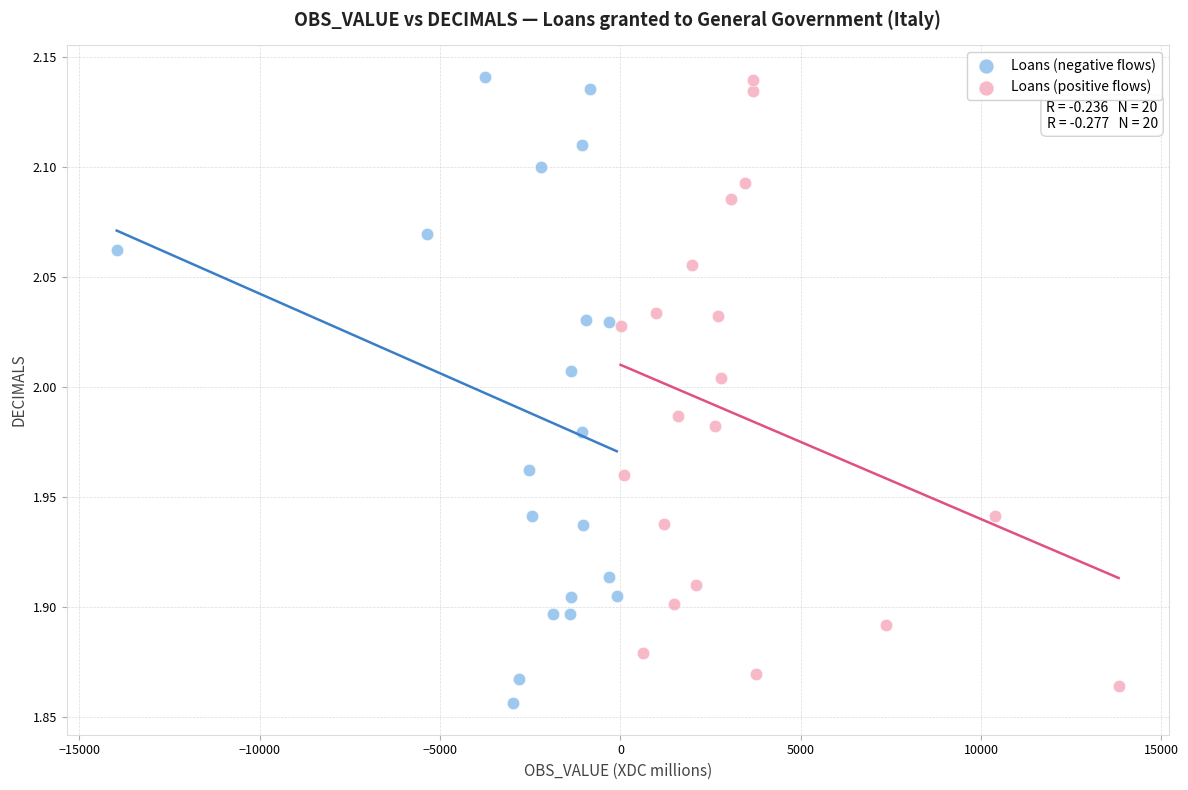

Which series has the largest Y range (max minus min)?

Loans (negative flows)